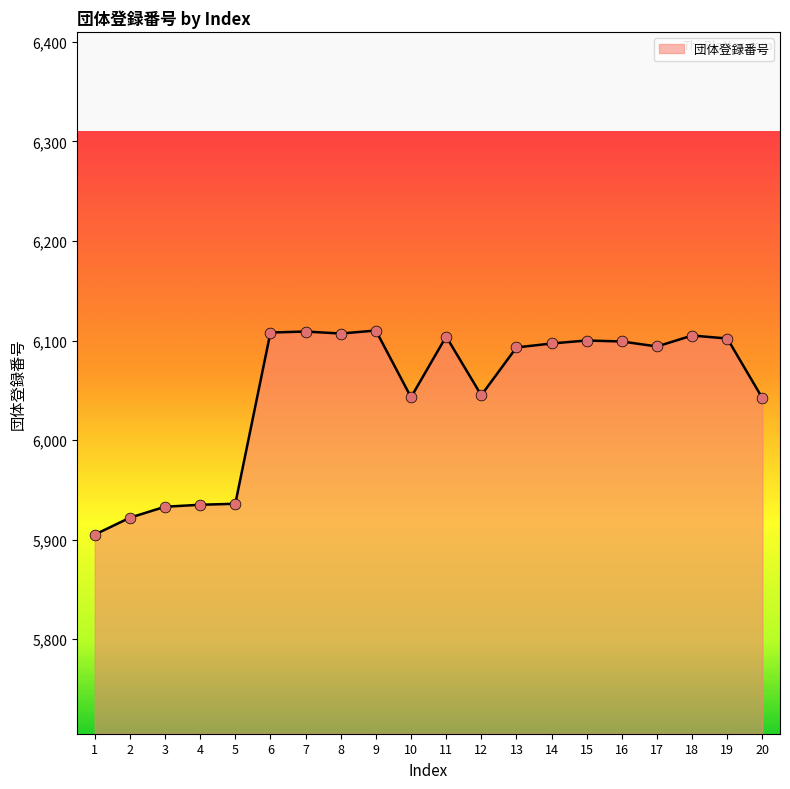

Between 20 and 9, which is larger?

9